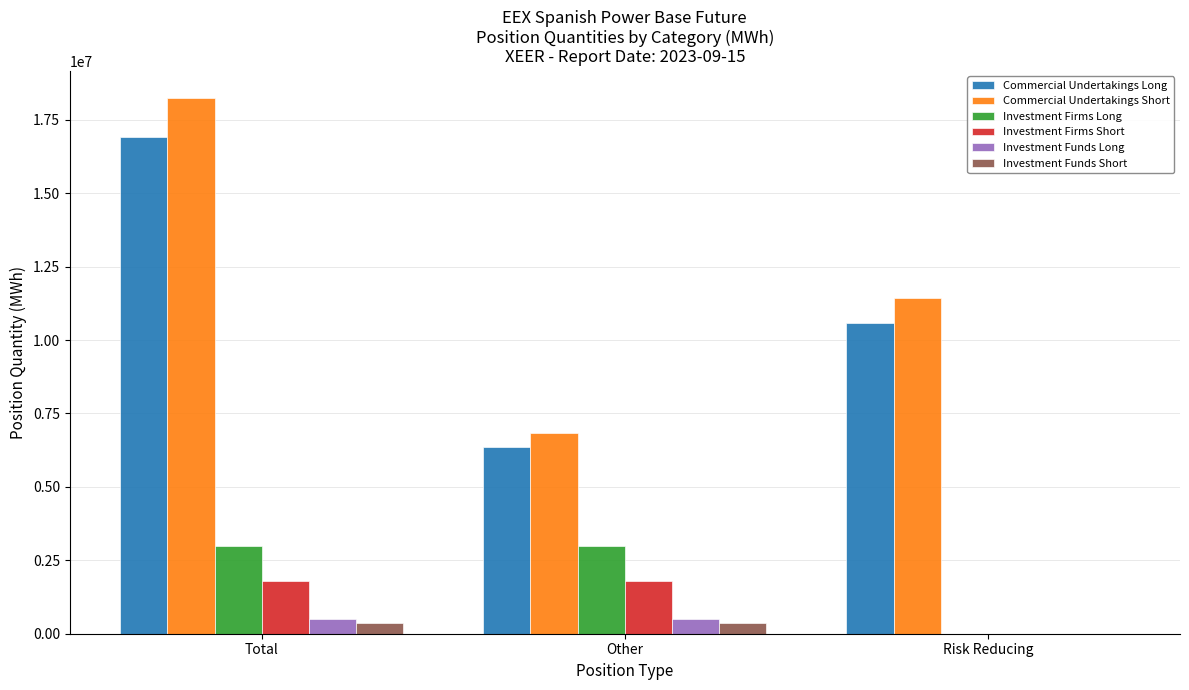

What is the maximum value shown in the chart?

18256327